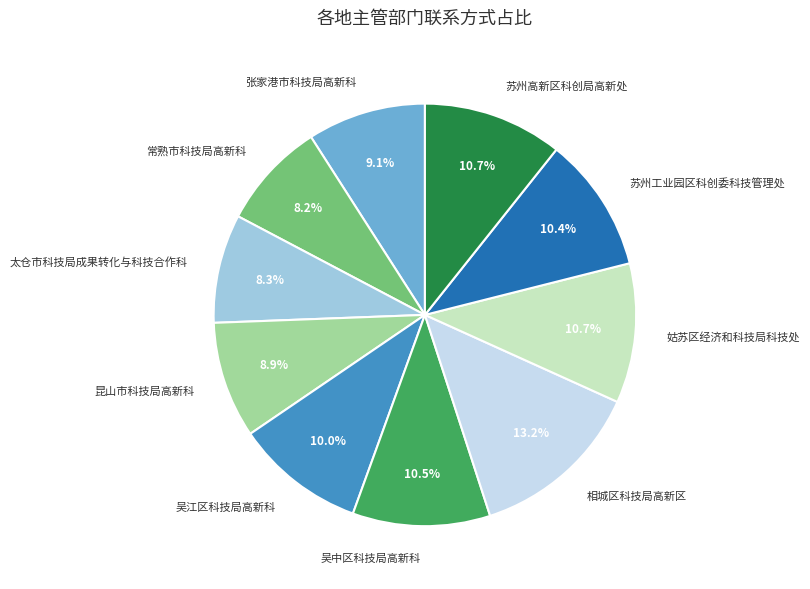

Is it true that 昆山市科技局高新科 is 1% of the pie?

False